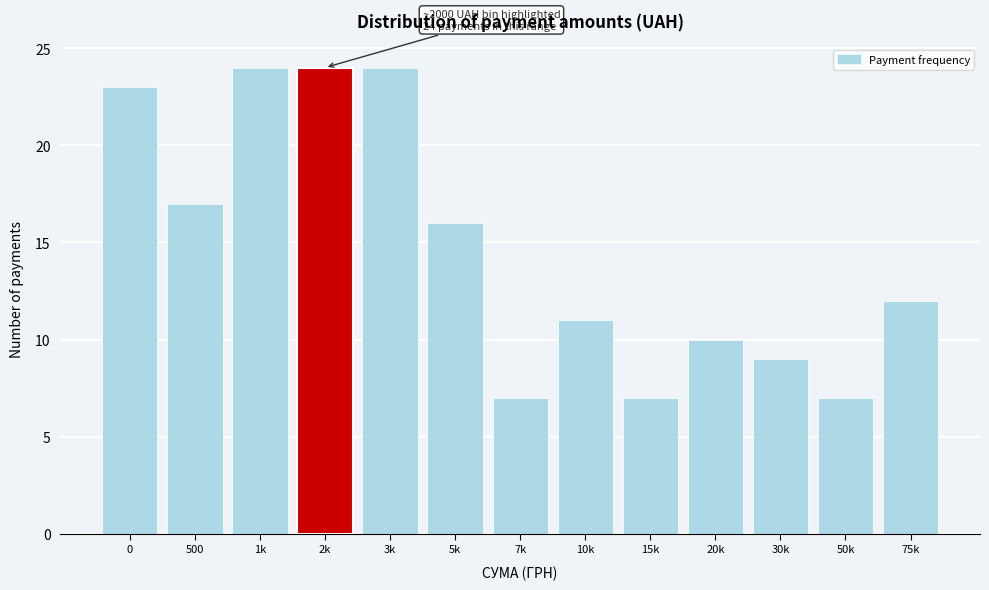

Reading left to right, what are all the values shown in this chart?

23	17	24	24	24	16	7	11	7	10	9	7	12